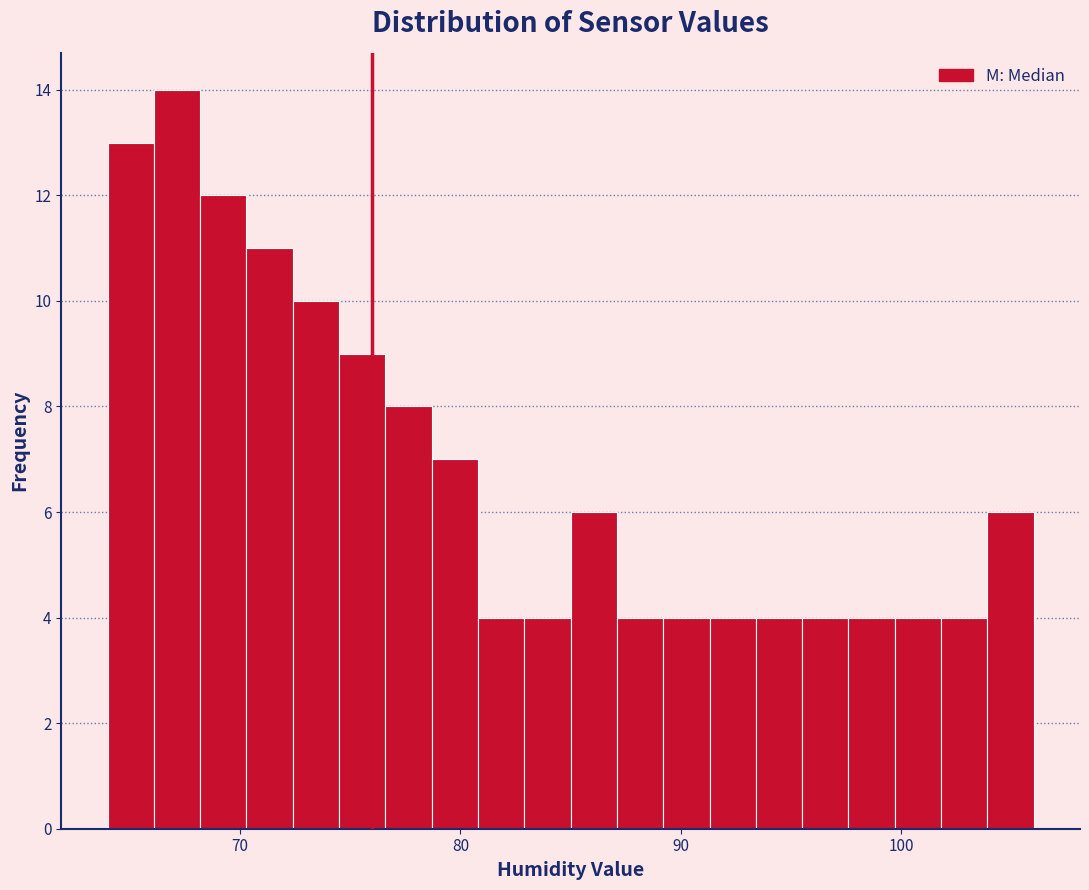

Read against the x-axis, roughly where is the centre of the tallest bar?

67